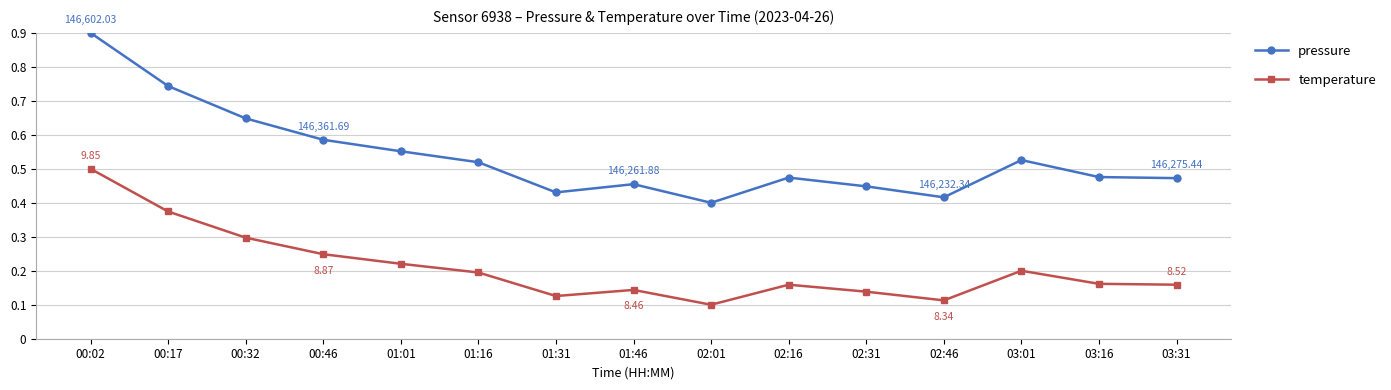

What is the total value across all series at 00:32?

0.9